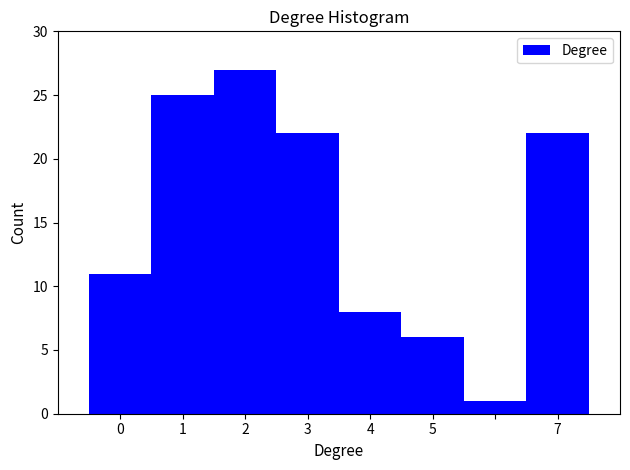

Over which range of the x-axis is the bar tallest?

1.5 to 2.5